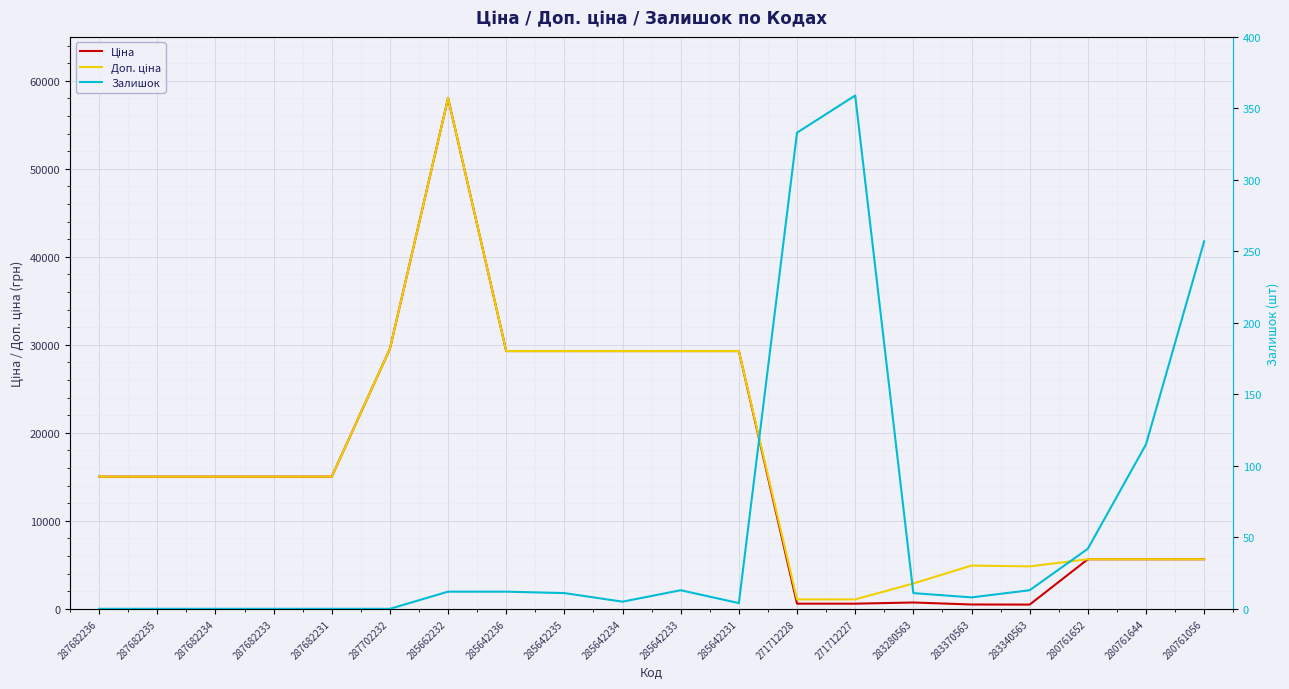

How many lines are shown in the chart?

3